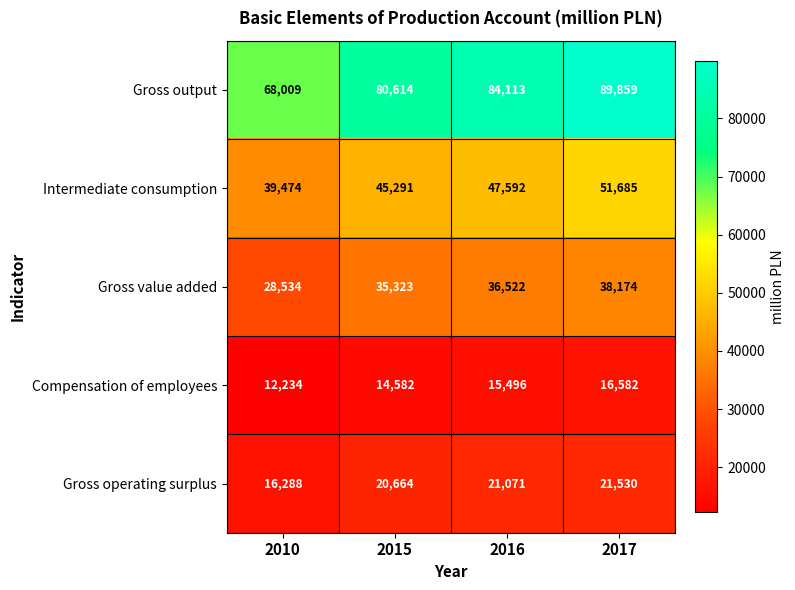

Count the Gross output values in the range 80614 to 89859.

3